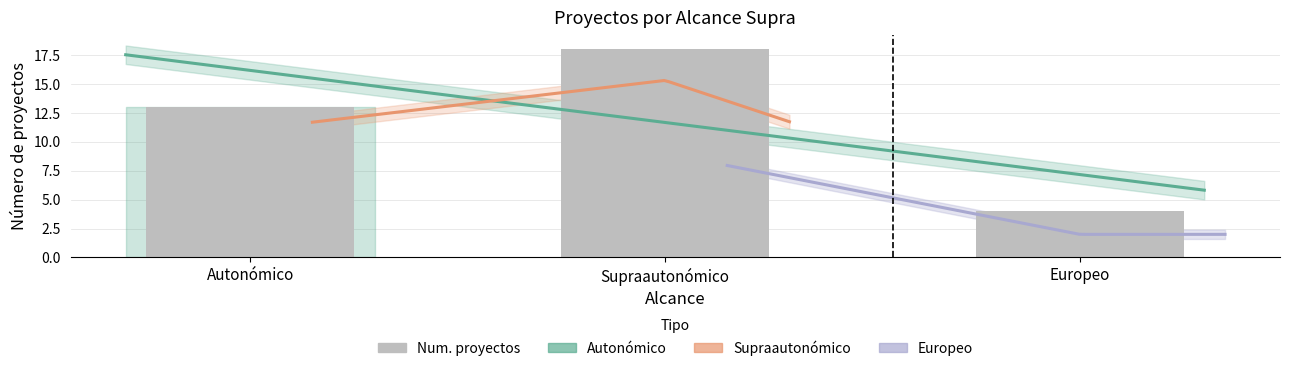

The value at Autonómico is 21. True or false?

False